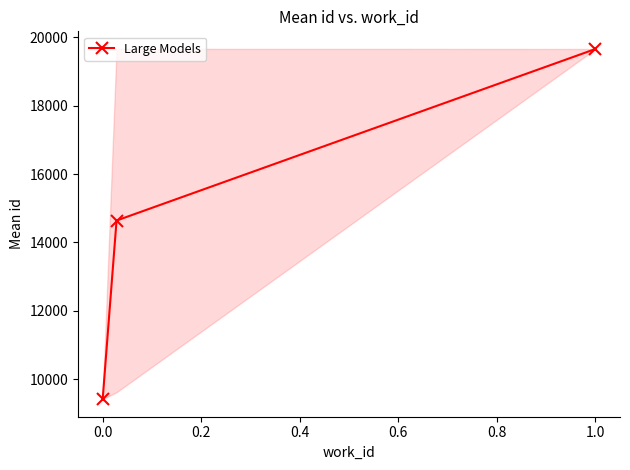

What is the lowest value of the Large Models series?

9415.0